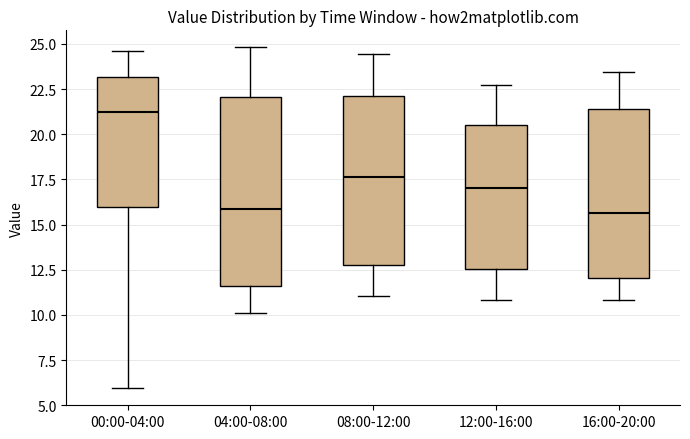

Where is the lower edge of the box for 04:00-08:00 on the y-axis? The values are not printed on the chart, so give them approximately, as read against the axis.

11.5